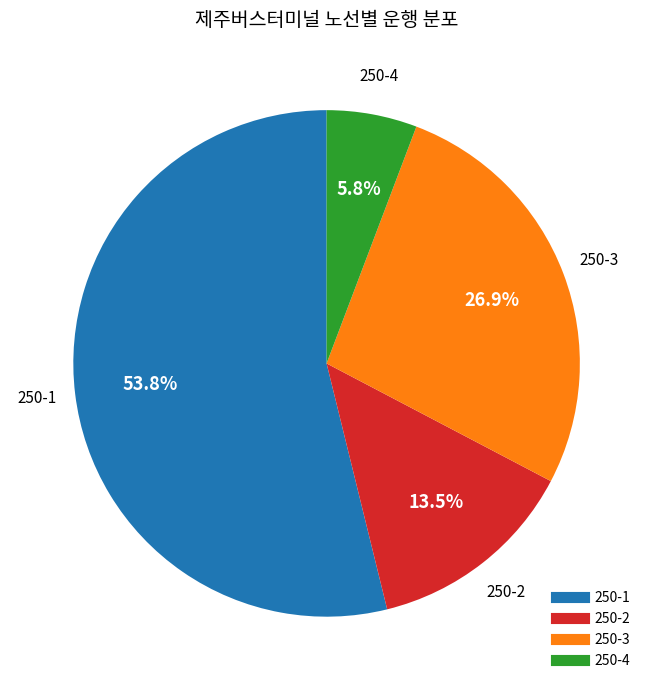

Which slice is the largest?

250-1